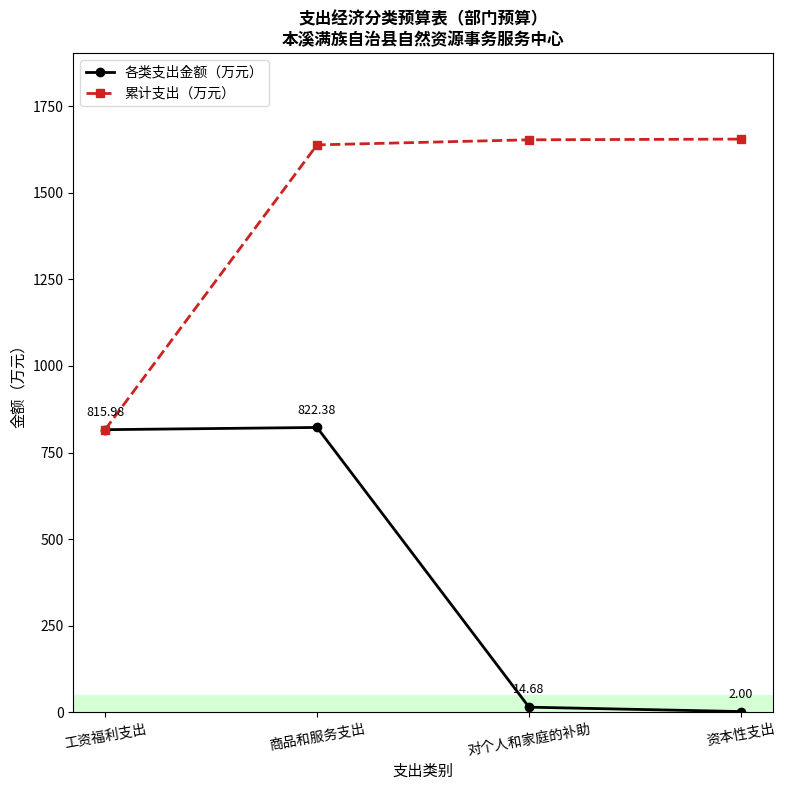

What is the average value of the 累计支出（万元） series?

1440.6